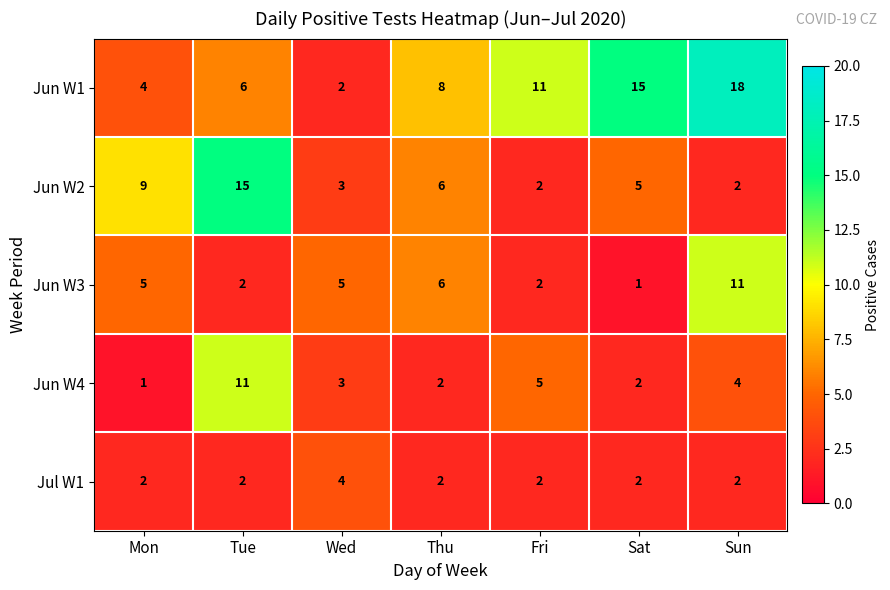

At which label does Jul W1 reach its peak?

Wed